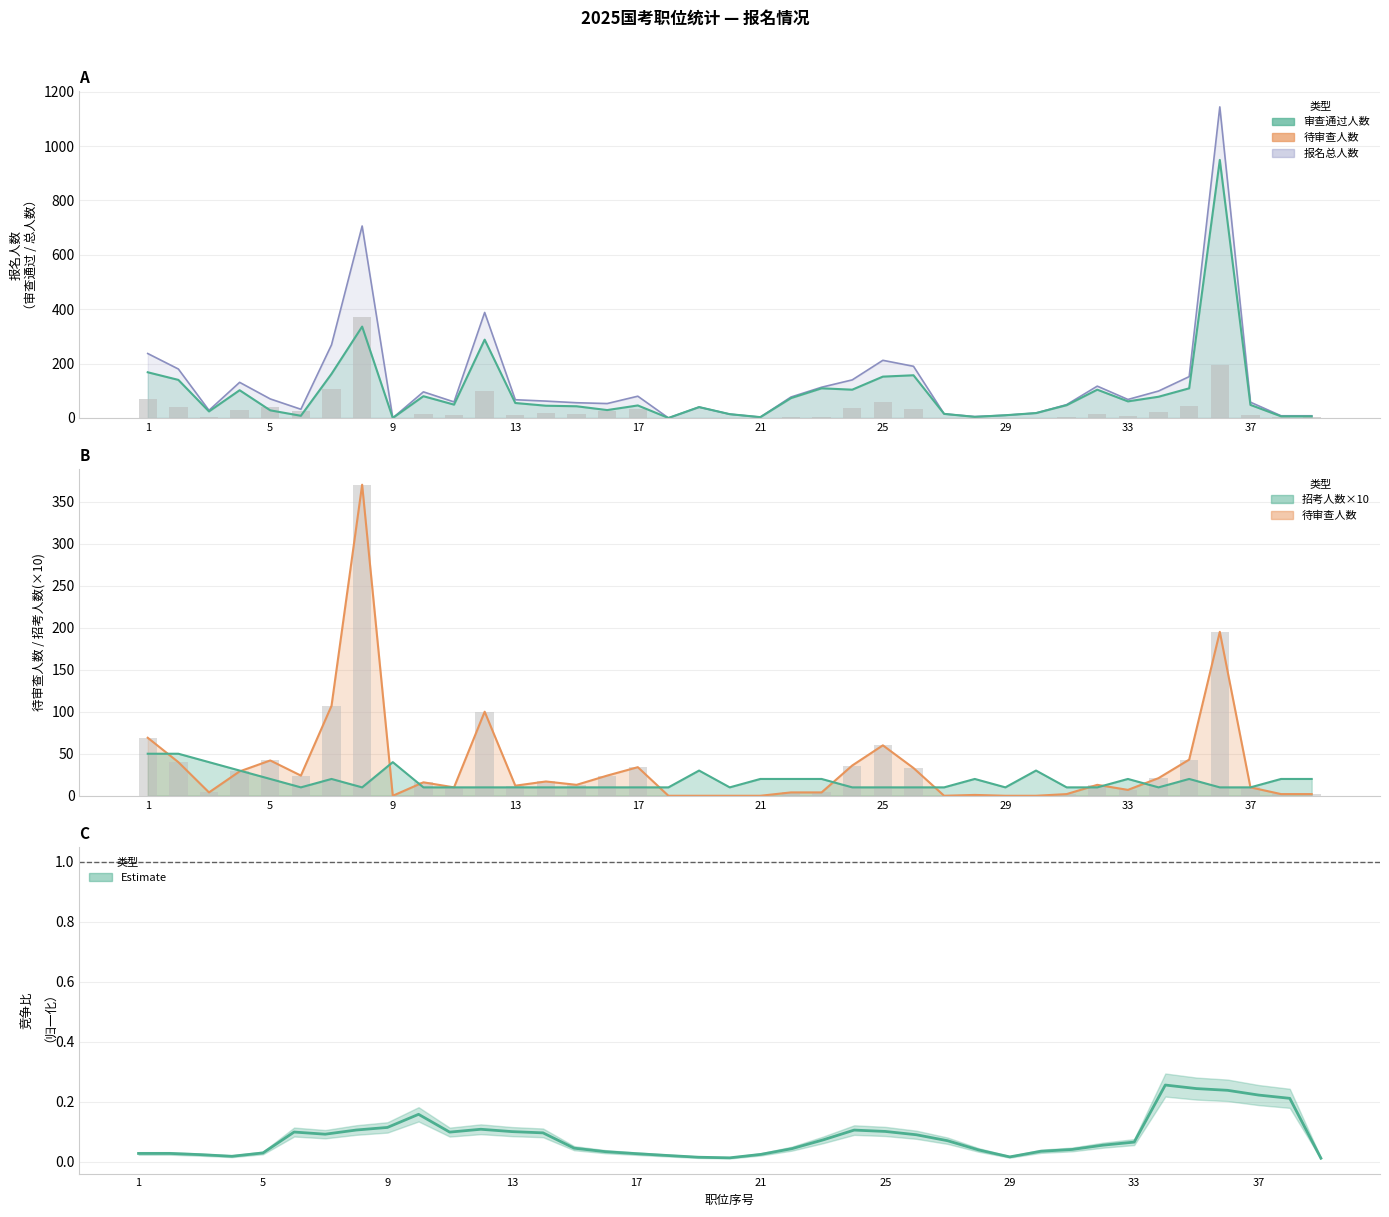

Rank the series by their average value, from lowest to highest.

审查通过/招考 (归一化), 待审查人数